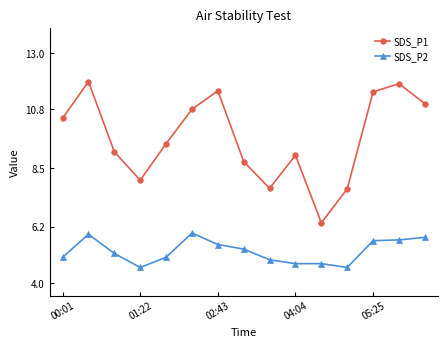

What is the sum of all SDS_P1 values?

145.0